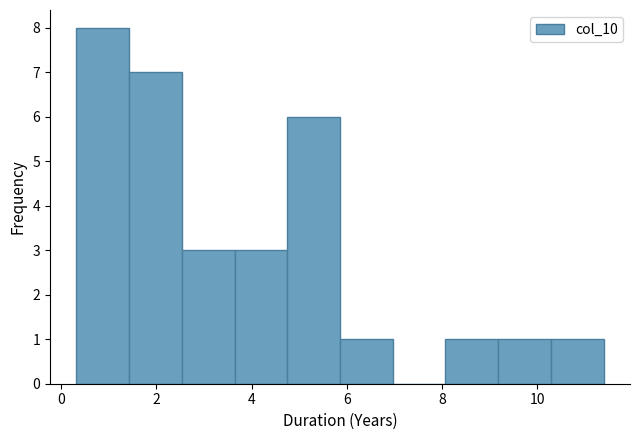

Reading left to right, transcribe this chart: for each bar, give the range it covers on the x-axis and its height. Neither the bar edges nor the heights are printed on the chart, so give them approximately, as read against the axes.

0.4 to 1.4: 8
1.4 to 2.6: 7
2.6 to 3.6: 3
3.6 to 4.8: 3
4.8 to 5.8: 6
5.8 to 7.0: 1
7.0 to 8.0: 0
8.0 to 9.2: 1
9.2 to 10.2: 1
10.2 to 11.4: 1